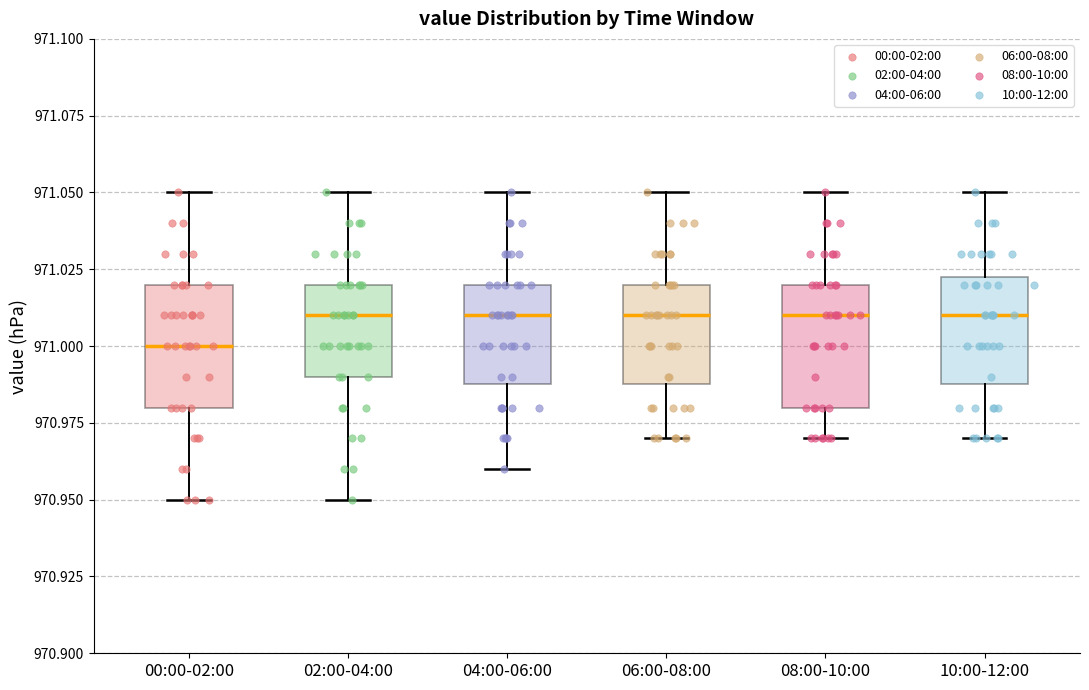

Reading left to right, transcribe this box plot: for each box, give where its median line is, the range the box spans, and where its two whiskers end, as read against the y-axis. The values are not printed on the chart, so give them approximately, as read against the axis.

00:00-02:00: median 971.000, box 970.980 to 971.020, whiskers 970.950 to 971.050
02:00-04:00: median 971.010, box 970.990 to 971.020, whiskers 970.950 to 971.050
04:00-06:00: median 971.010, box 970.990 to 971.020, whiskers 970.960 to 971.050
06:00-08:00: median 971.010, box 970.990 to 971.020, whiskers 970.970 to 971.050
08:00-10:00: median 971.010, box 970.980 to 971.020, whiskers 970.970 to 971.050
10:00-12:00: median 971.010, box 970.990 to 971.025, whiskers 970.970 to 971.050